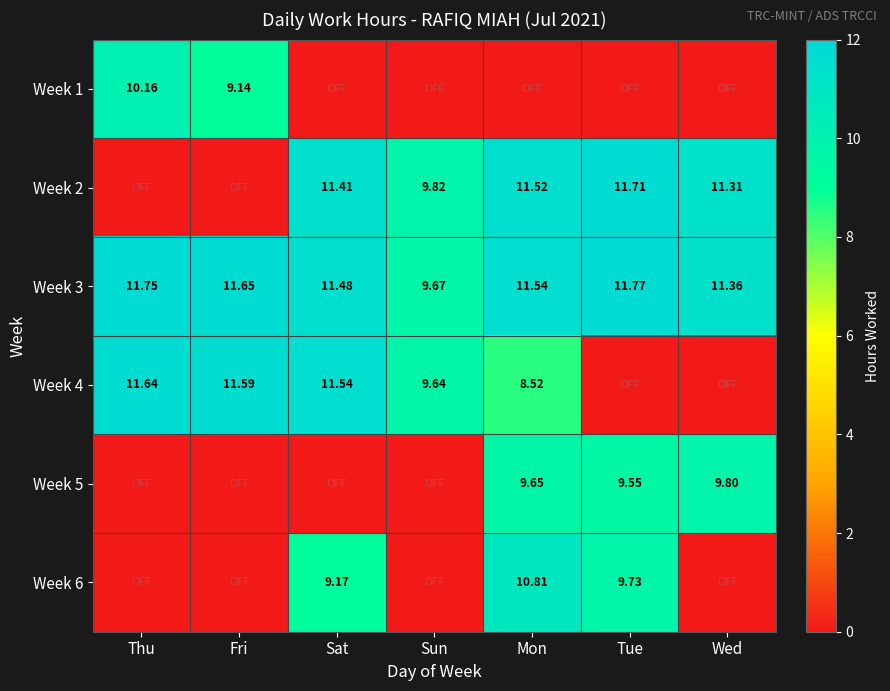

At which label does Week 3 reach its minimum?

Sun